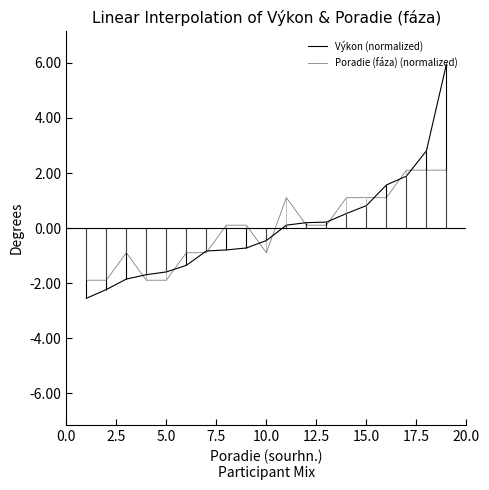

List the series in order of their overall mean, highest first.

Výkon (normalized), Poradie (fáza) (normalized)